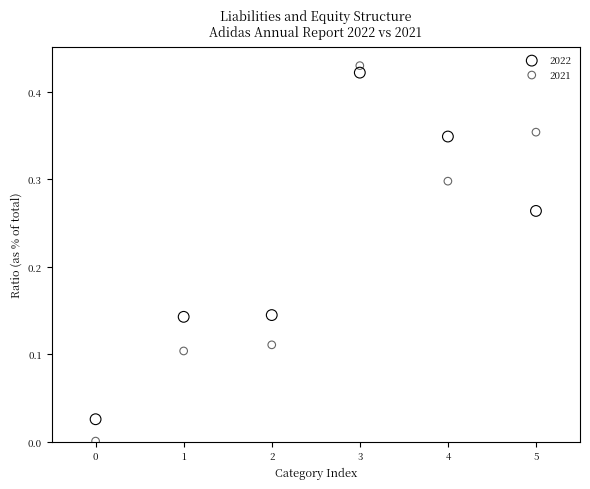

Which series reaches the maximum Y coordinate?

2021